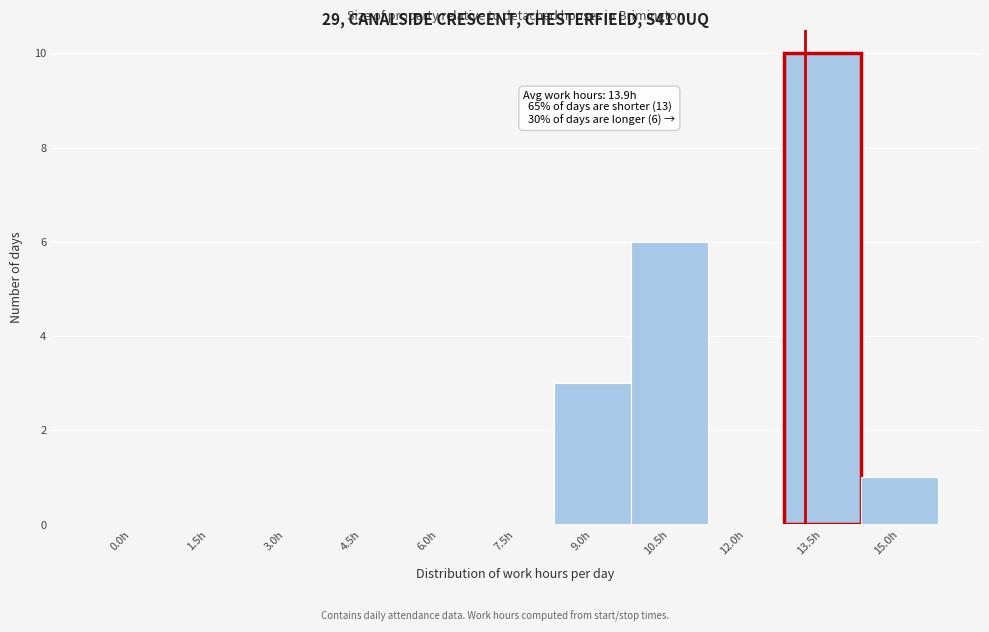

Reading left to right, list all the values displayed in this chart.

0.0h=0	1.5h=0	3.0h=0	4.5h=0	6.0h=0	7.5h=0	9.0h=3	10.5h=6	12.0h=0	13.5h=10	15.0h=1